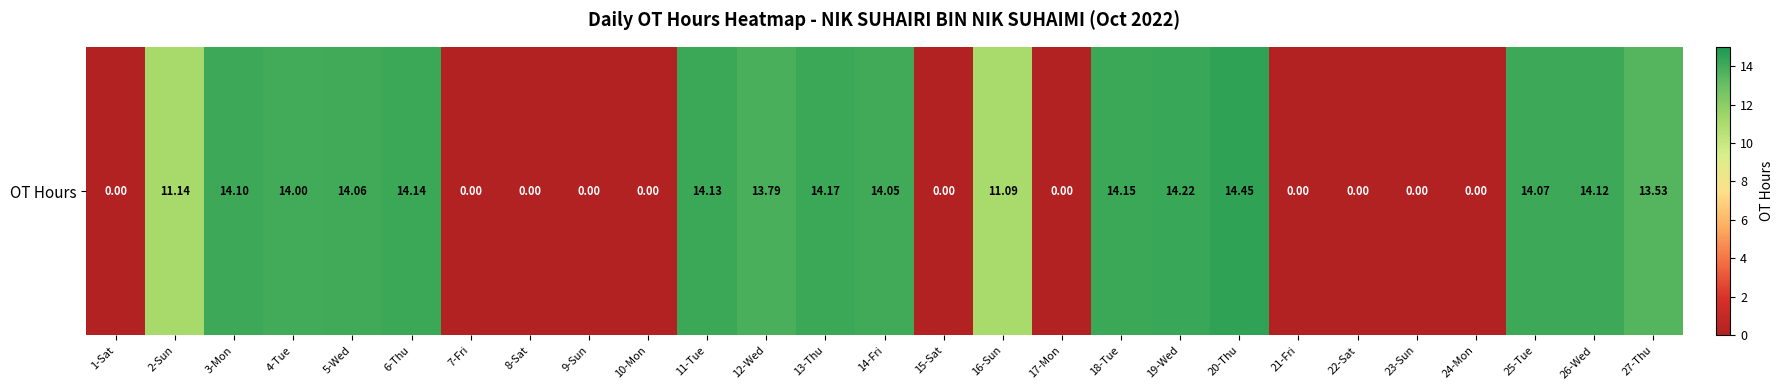

What is the difference between the maximum and minimum values?

14.4